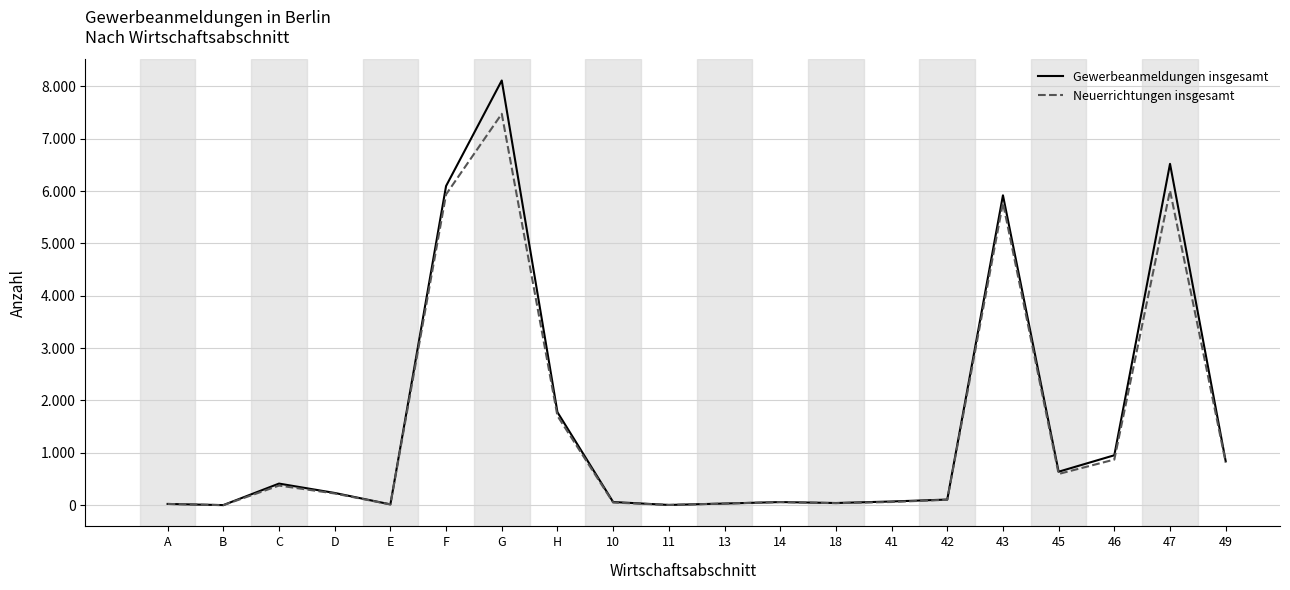

What are all the series names shown in the legend?

Gewerbeanmeldungen insgesamt, Neuerrichtungen insgesamt